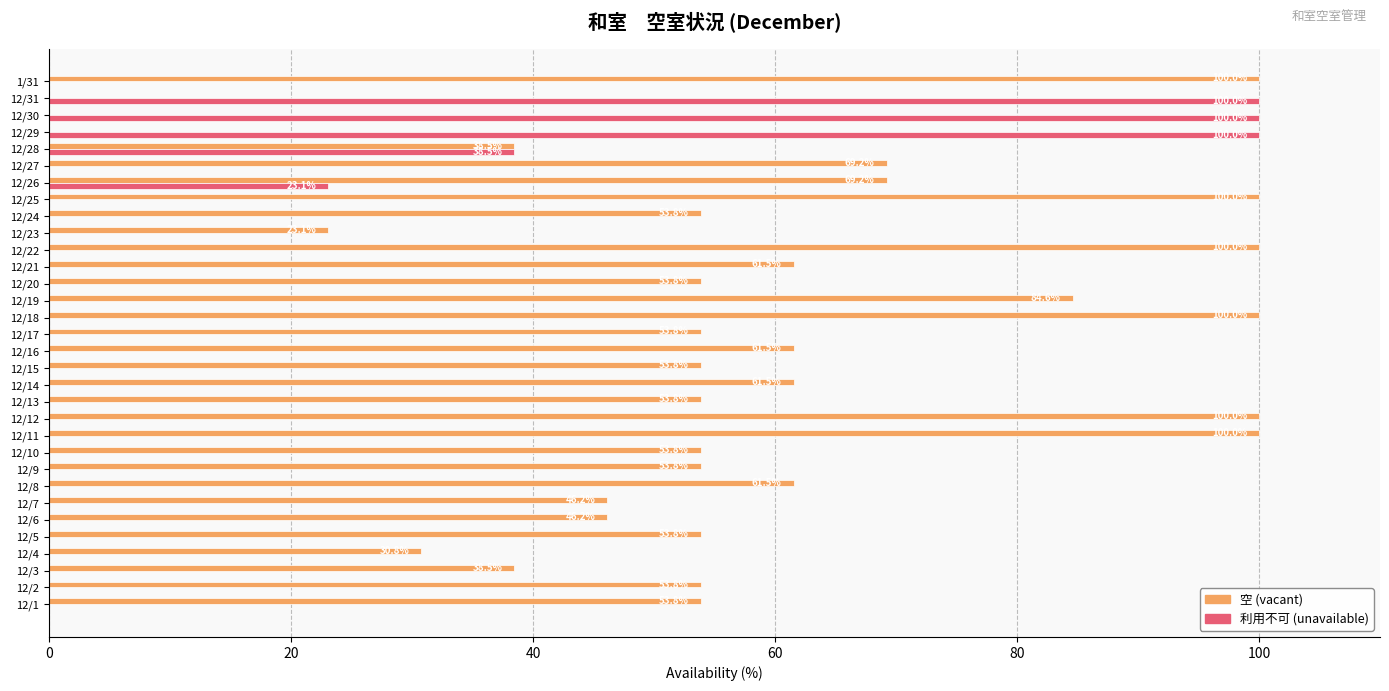

Which series changed the most between 12/26 and 12/27?

利用不可 (unavailable)